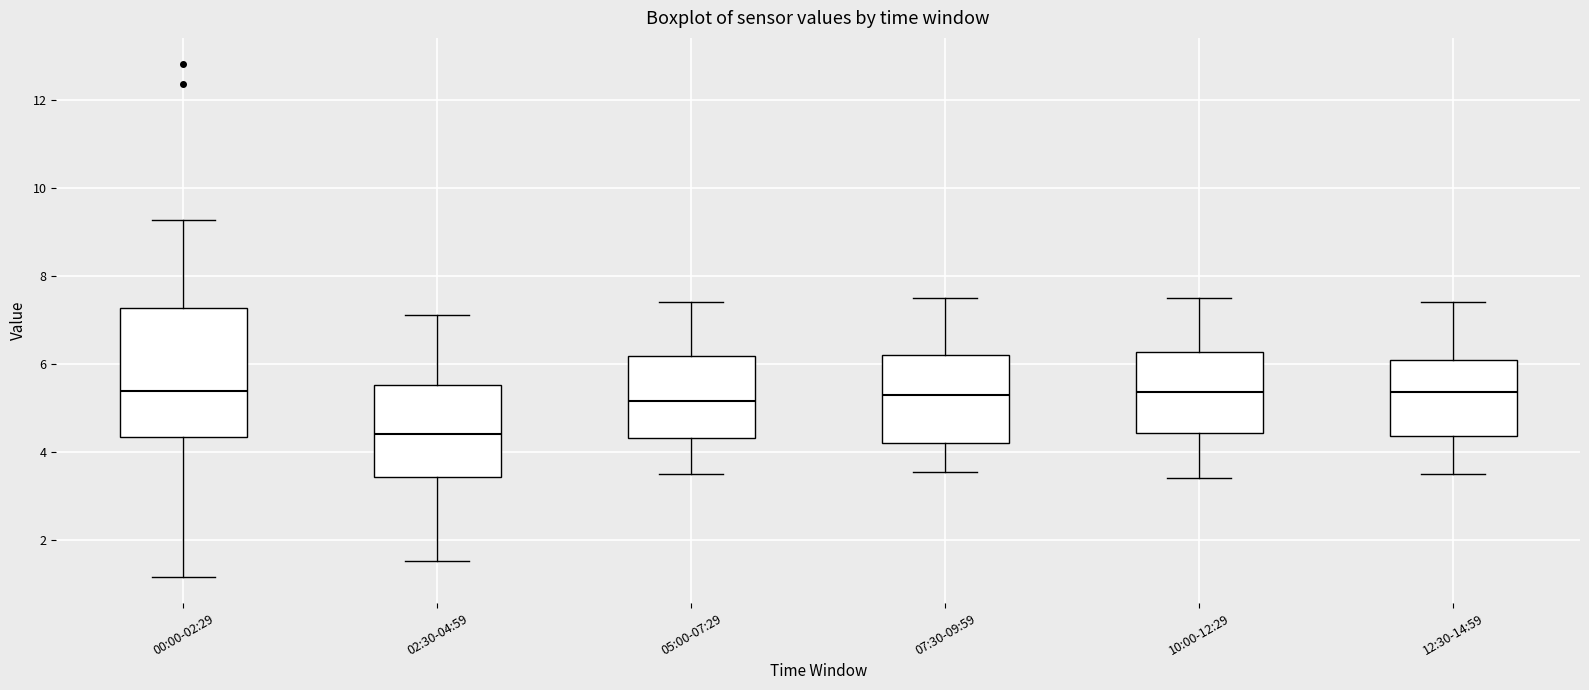

Reading left to right, transcribe this box plot: for each box, give where its median line is, the range the box spans, and where its two whiskers end, as read against the y-axis. The values are not printed on the chart, so give them approximately, as read against the axis.

00:00-02:29: median 5.4, box 4.4 to 7.2, whiskers 1.2 to 9.2
02:30-04:59: median 4.4, box 3.4 to 5.6, whiskers 1.6 to 7.2
05:00-07:29: median 5.2, box 4.4 to 6.2, whiskers 3.6 to 7.4
07:30-09:59: median 5.4, box 4.2 to 6.2, whiskers 3.6 to 7.6
10:00-12:29: median 5.4, box 4.4 to 6.2, whiskers 3.4 to 7.6
12:30-14:59: median 5.4, box 4.4 to 6.0, whiskers 3.6 to 7.4